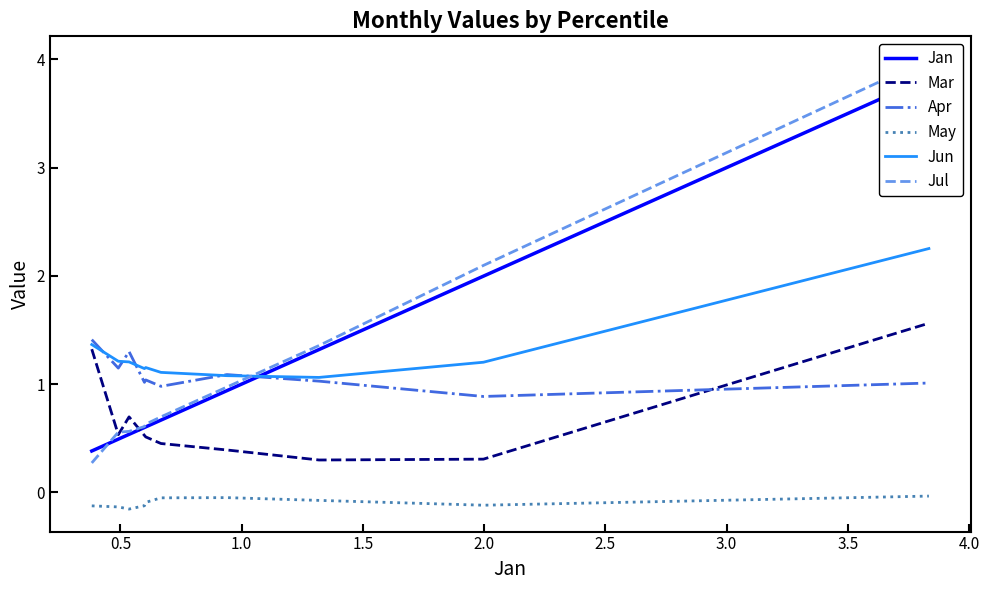

After their last crossing, which series has the higher values: Mar or Apr?

Mar